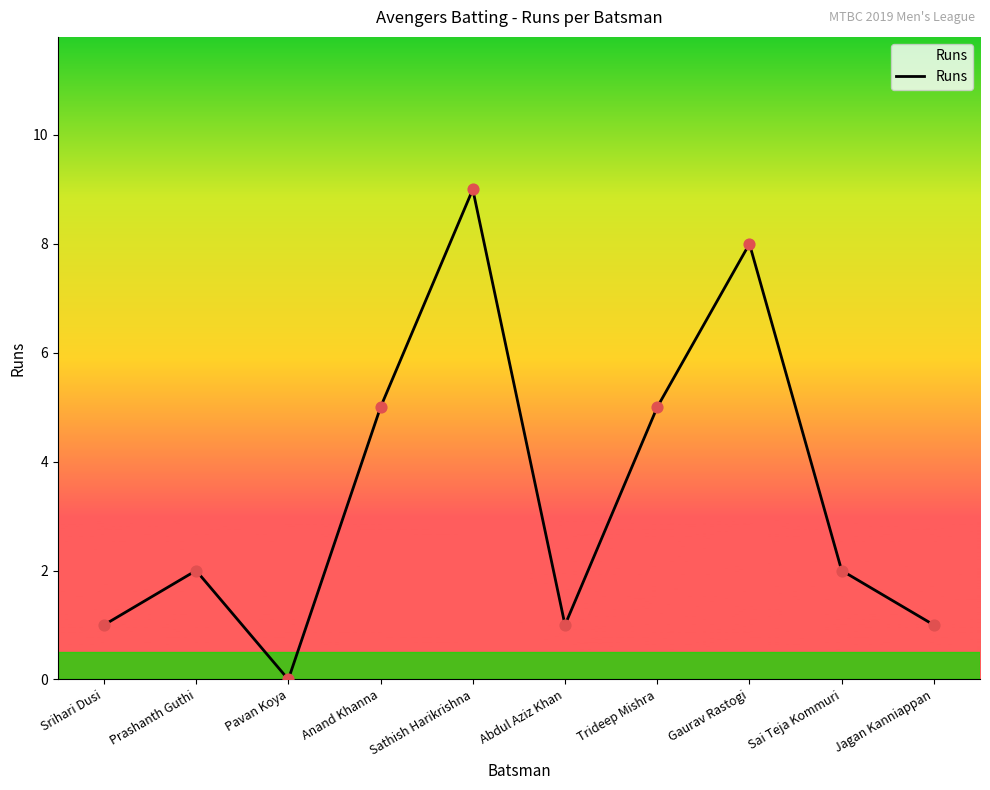

Which has a higher value, Anand Khanna or Sai Teja Kommuri?

Anand Khanna